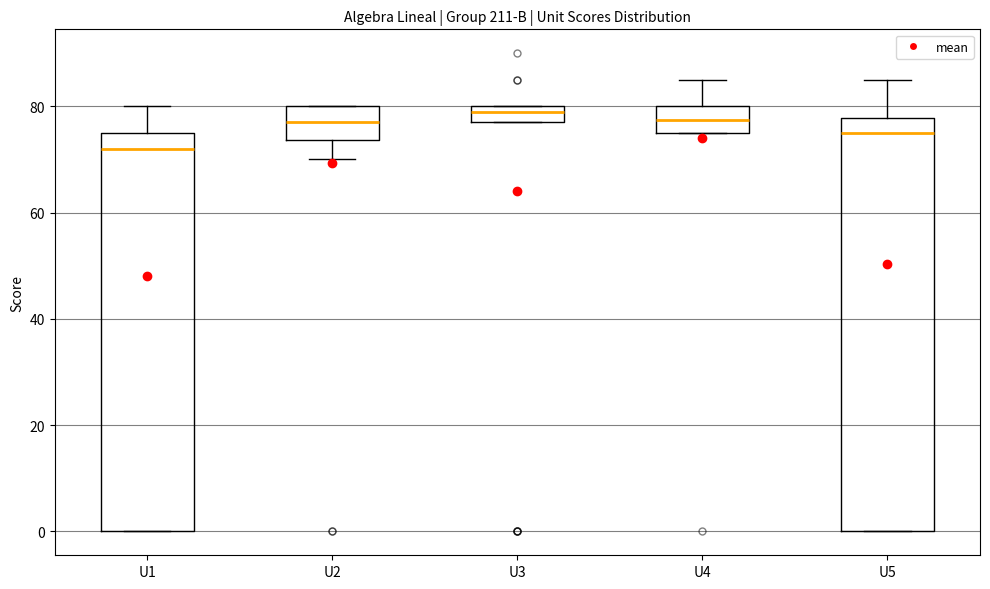

Reading left to right, read every box against the y-axis: the position of its median line, the range the box covers, and the ends of its whiskers. The values are not printed on the chart, so give them approximately, as read against the axis.

U1: median 72, box 0 to 76, whiskers 0 to 80
U2: median 78, box 74 to 80, whiskers 70 to 80
U3: median 80 (just below the box's upper edge), box 78 to 80, whiskers 78 to 80
U4: median 78, box 76 to 80, whiskers 76 to 86
U5: median 76, box 0 to 78, whiskers 0 to 86